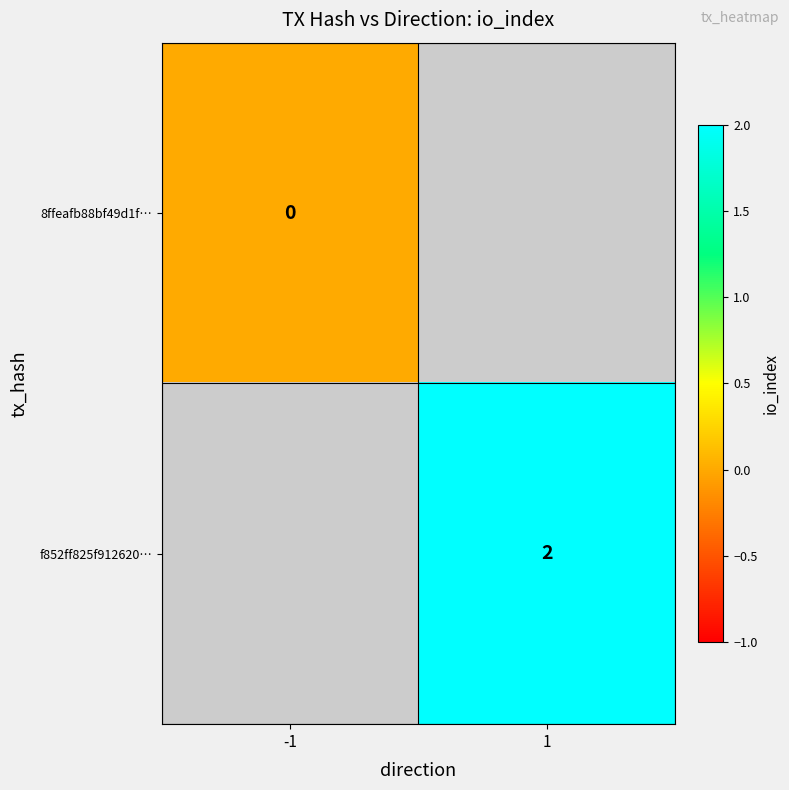

At how many categories does at least one series exceed 0?

1